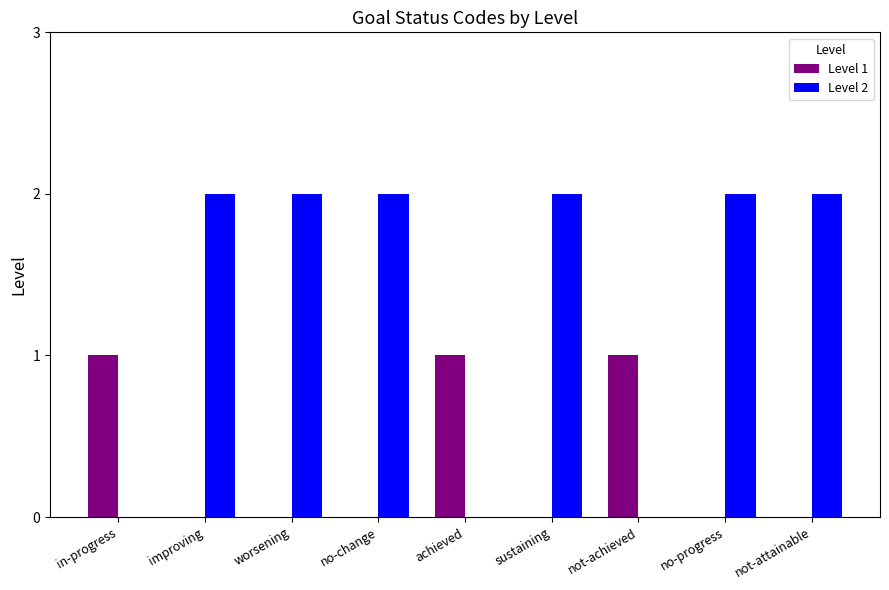

What is the sum of the Level 2 values at not-attainable and not-achieved?

2